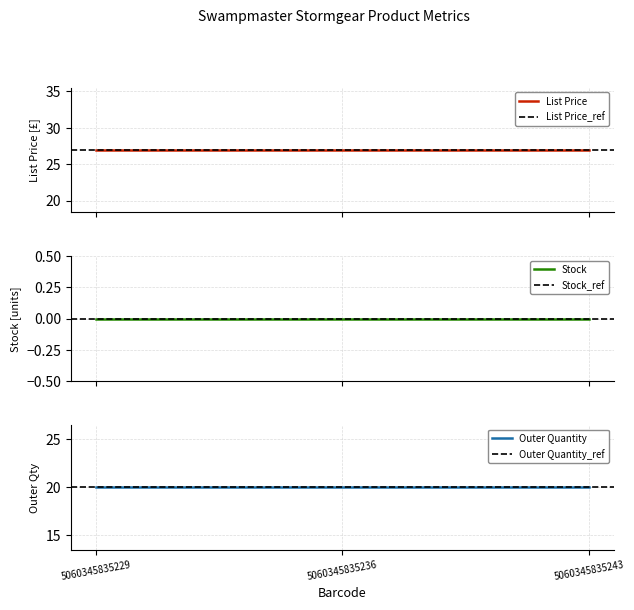

Count the number of data series in this chart.

3